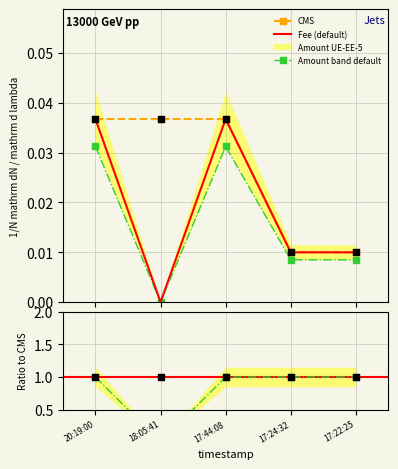

At which category is the sum across all series the highest?

20:19:00